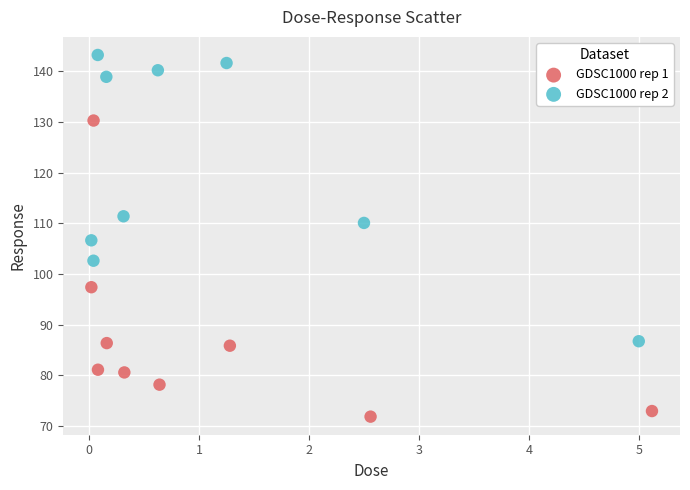

Which series contains the lowest Y value?

GDSC1000 rep 1